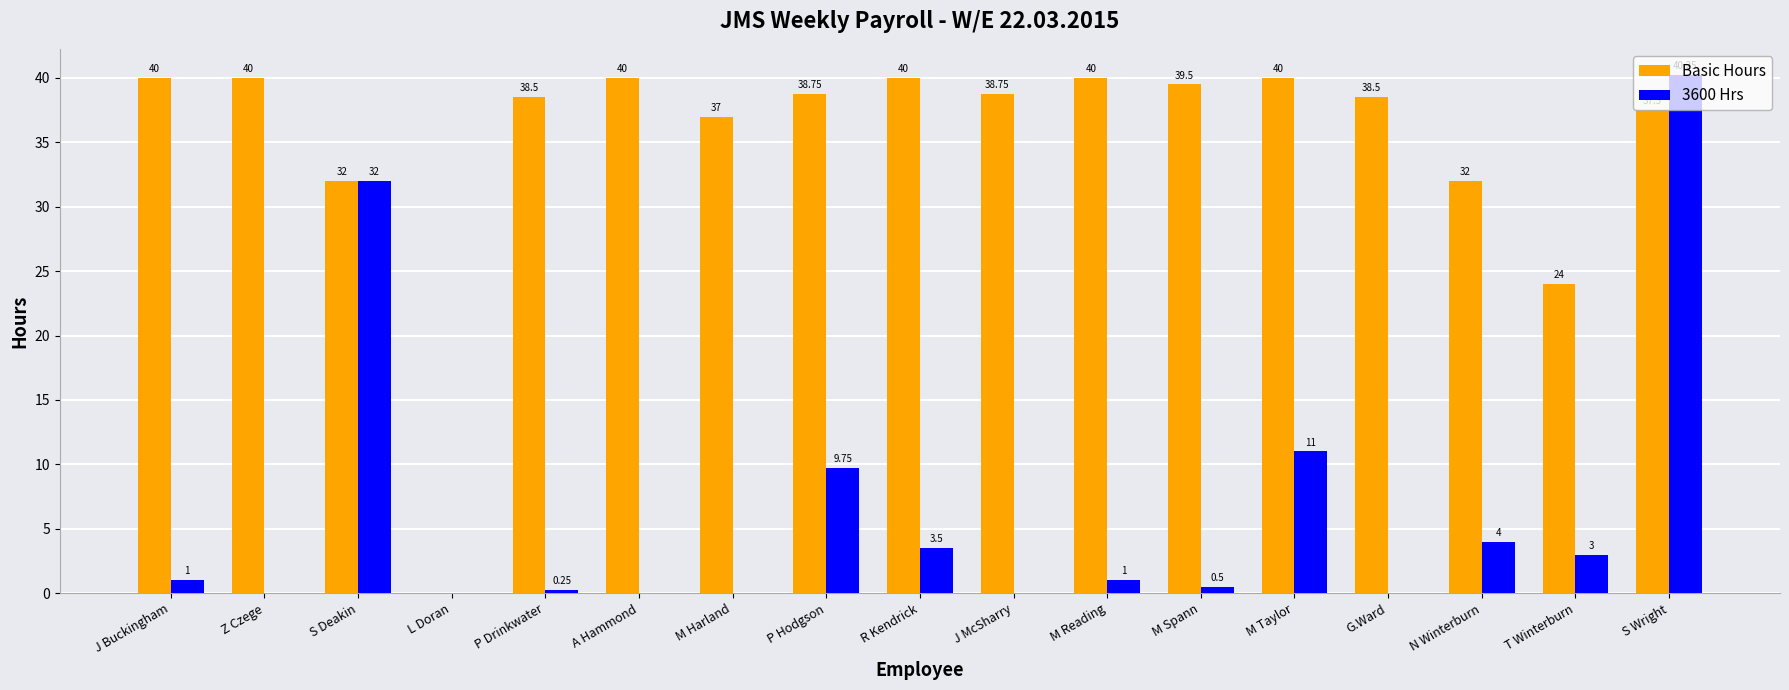

Are the bars horizontal?

No